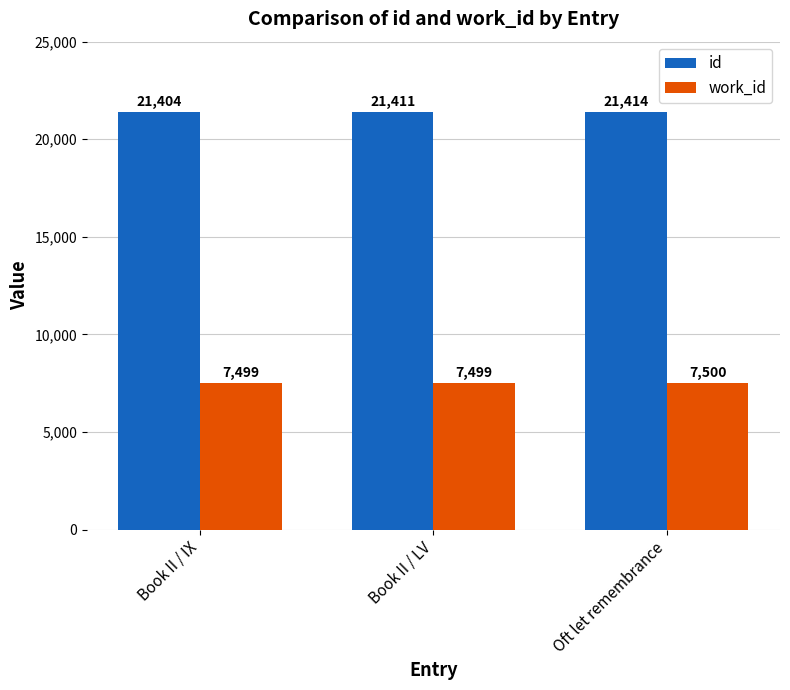

What is the label of the 2nd bar from the right?

Book II / LV